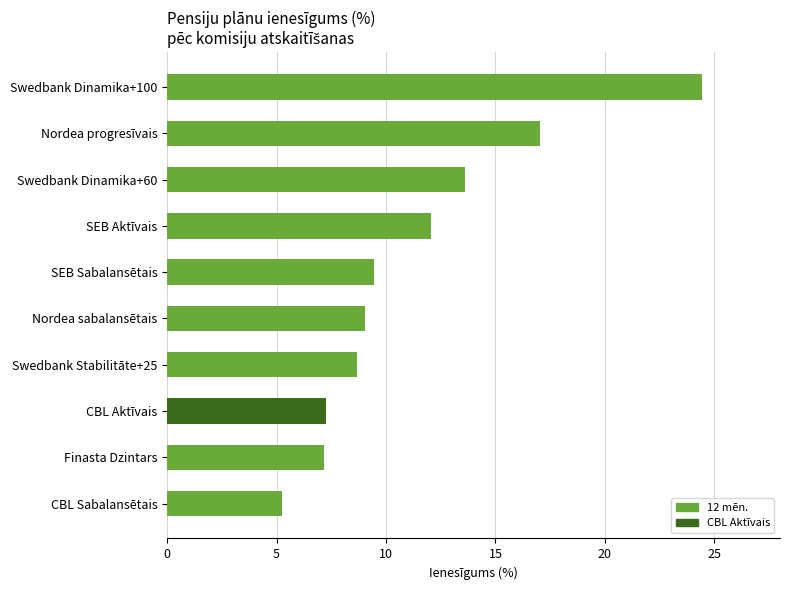

What is the maximum value shown in the chart?

24.4